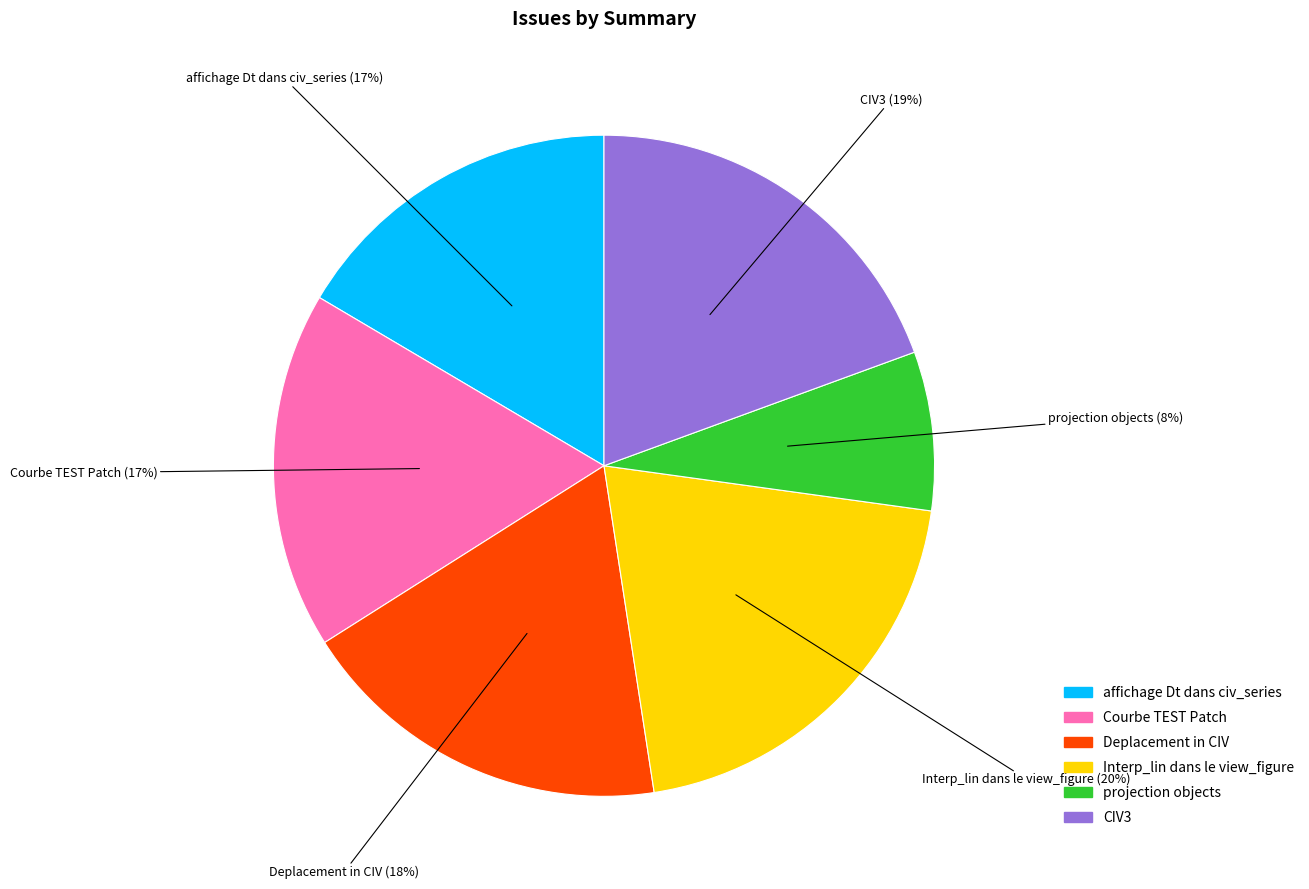

Which has a higher value, affichage Dt dans civ_series or Deplacement in CIV?

Deplacement in CIV